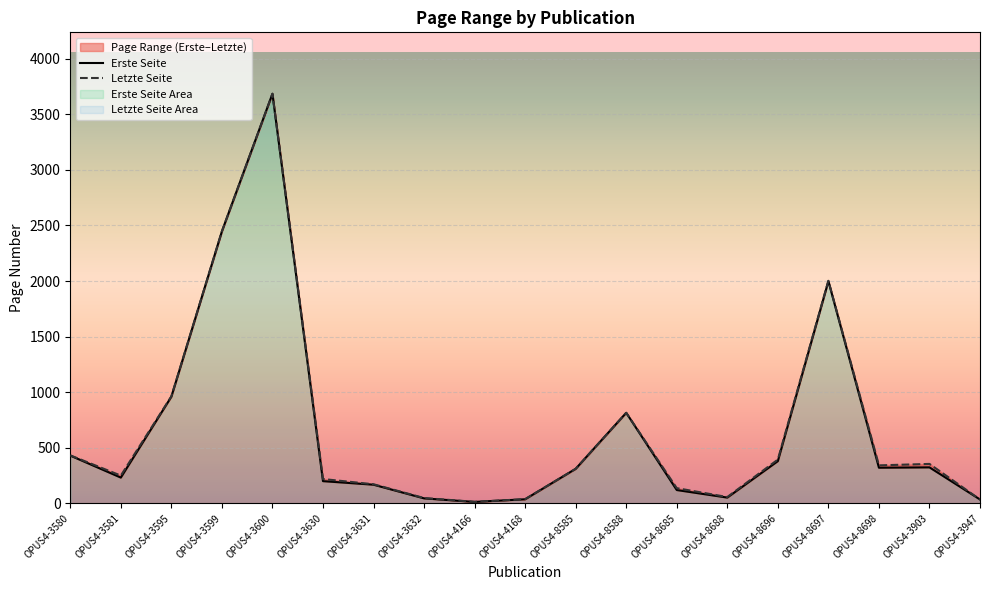

Where does the Erste Seite series first go above 310?

OPUS4-3580